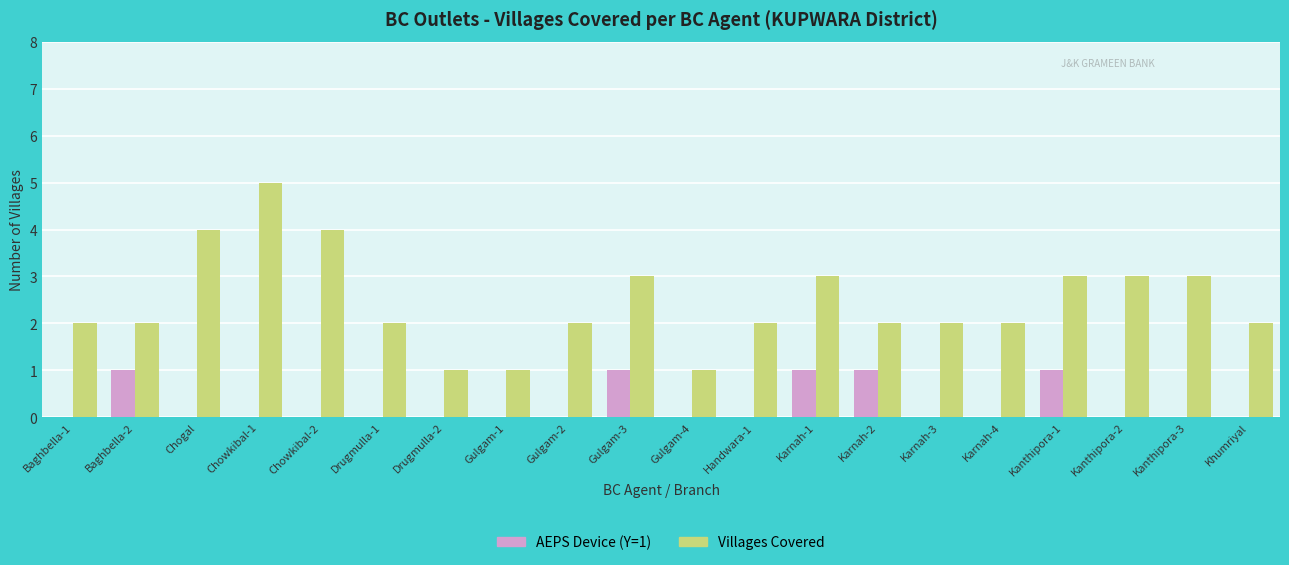

Is the value of AEPS Device (Y=1) at Karnah-1 greater than the value of Villages Covered at Chogal?

No